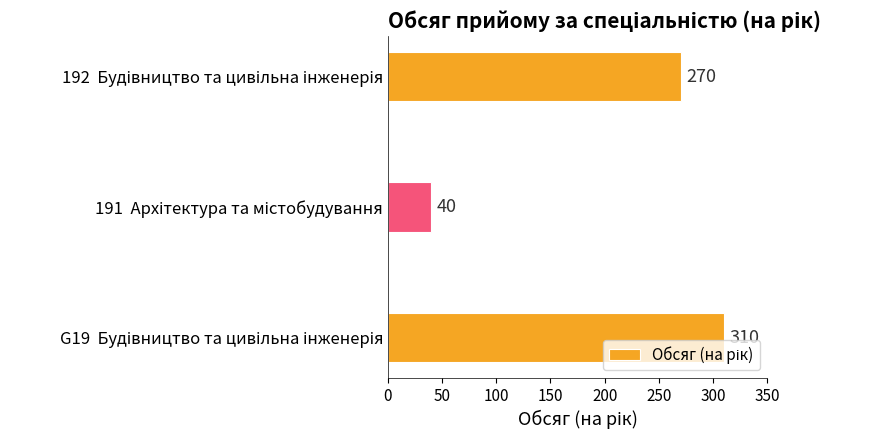

How many values are between 40 and 310?

3